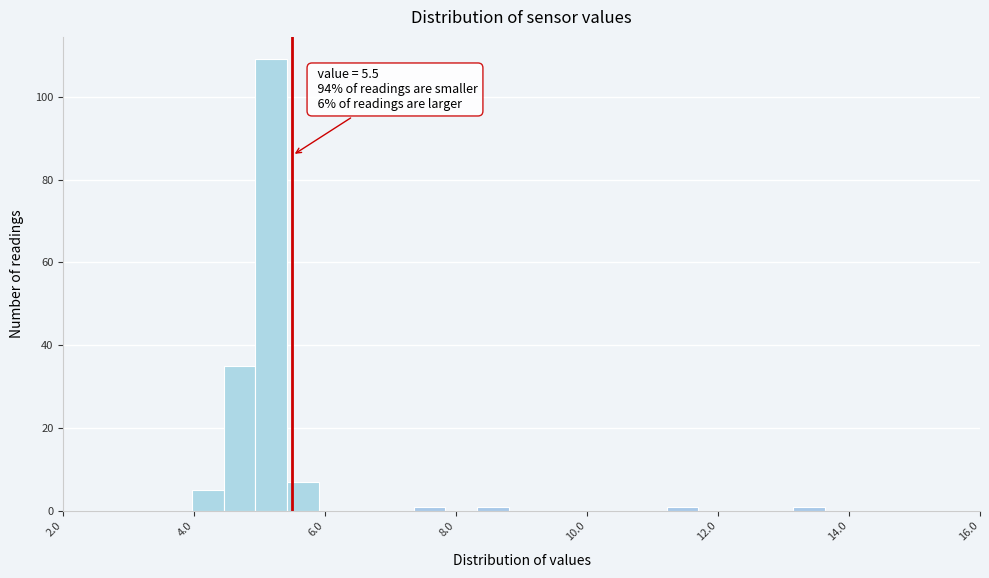

Read against the x-axis, roughly where is the centre of the tallest bar?

5.2